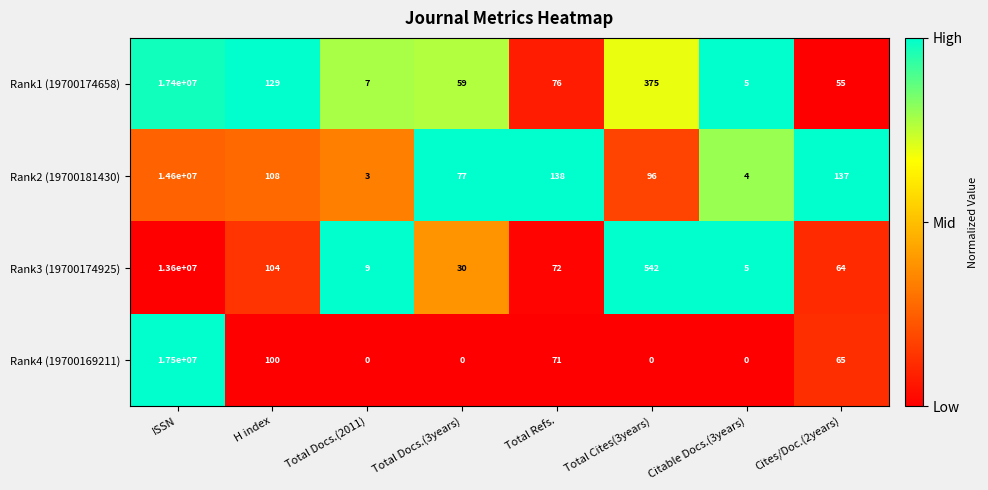

Is it true that Rank2 (19700181430) equals 14600000 at ISSN?

True